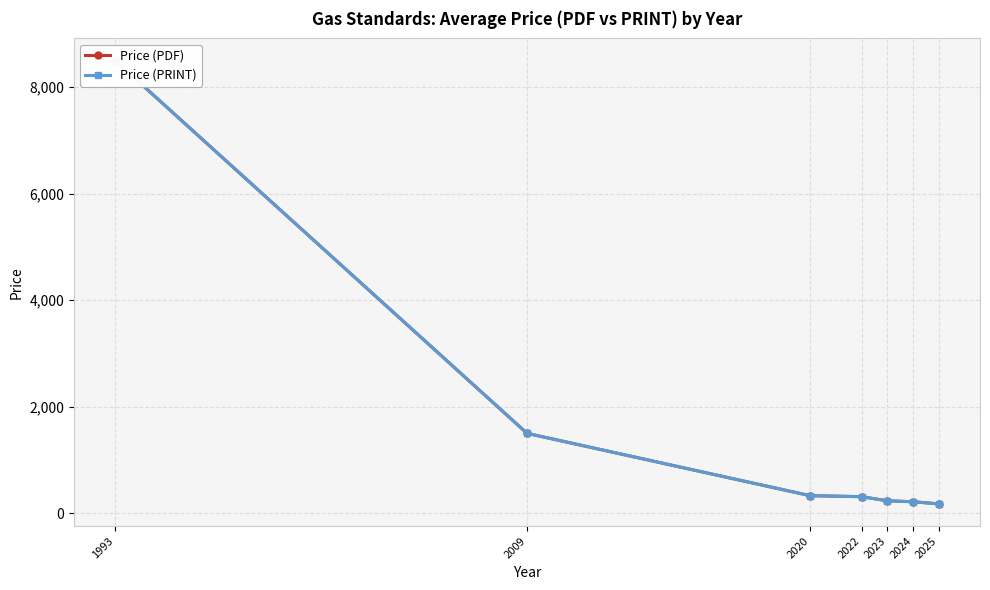

What is the value of the Price (PDF) point at the 6th from the left?

216.1